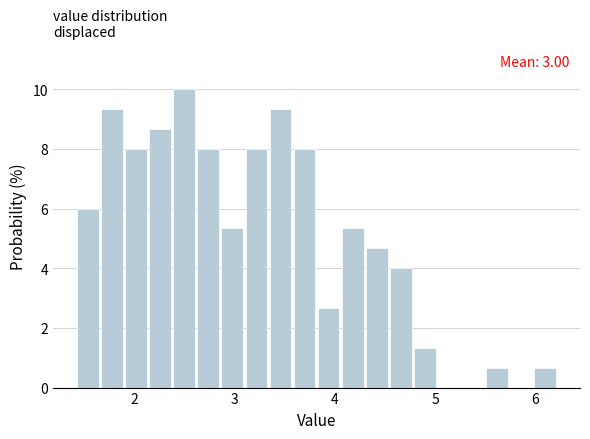

Read against the x-axis, roughly where is the centre of the tallest bar?

2.5